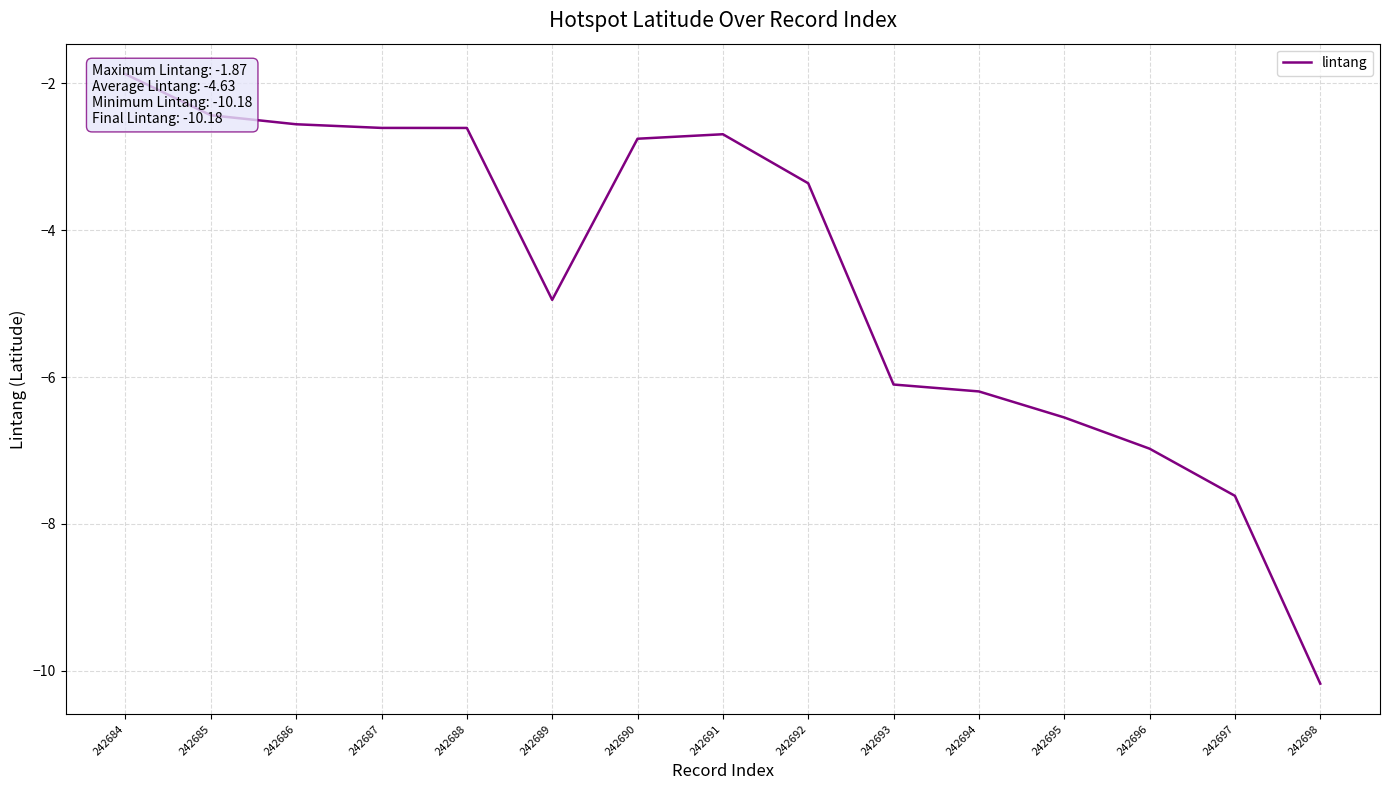

How many values exceed -3?

7